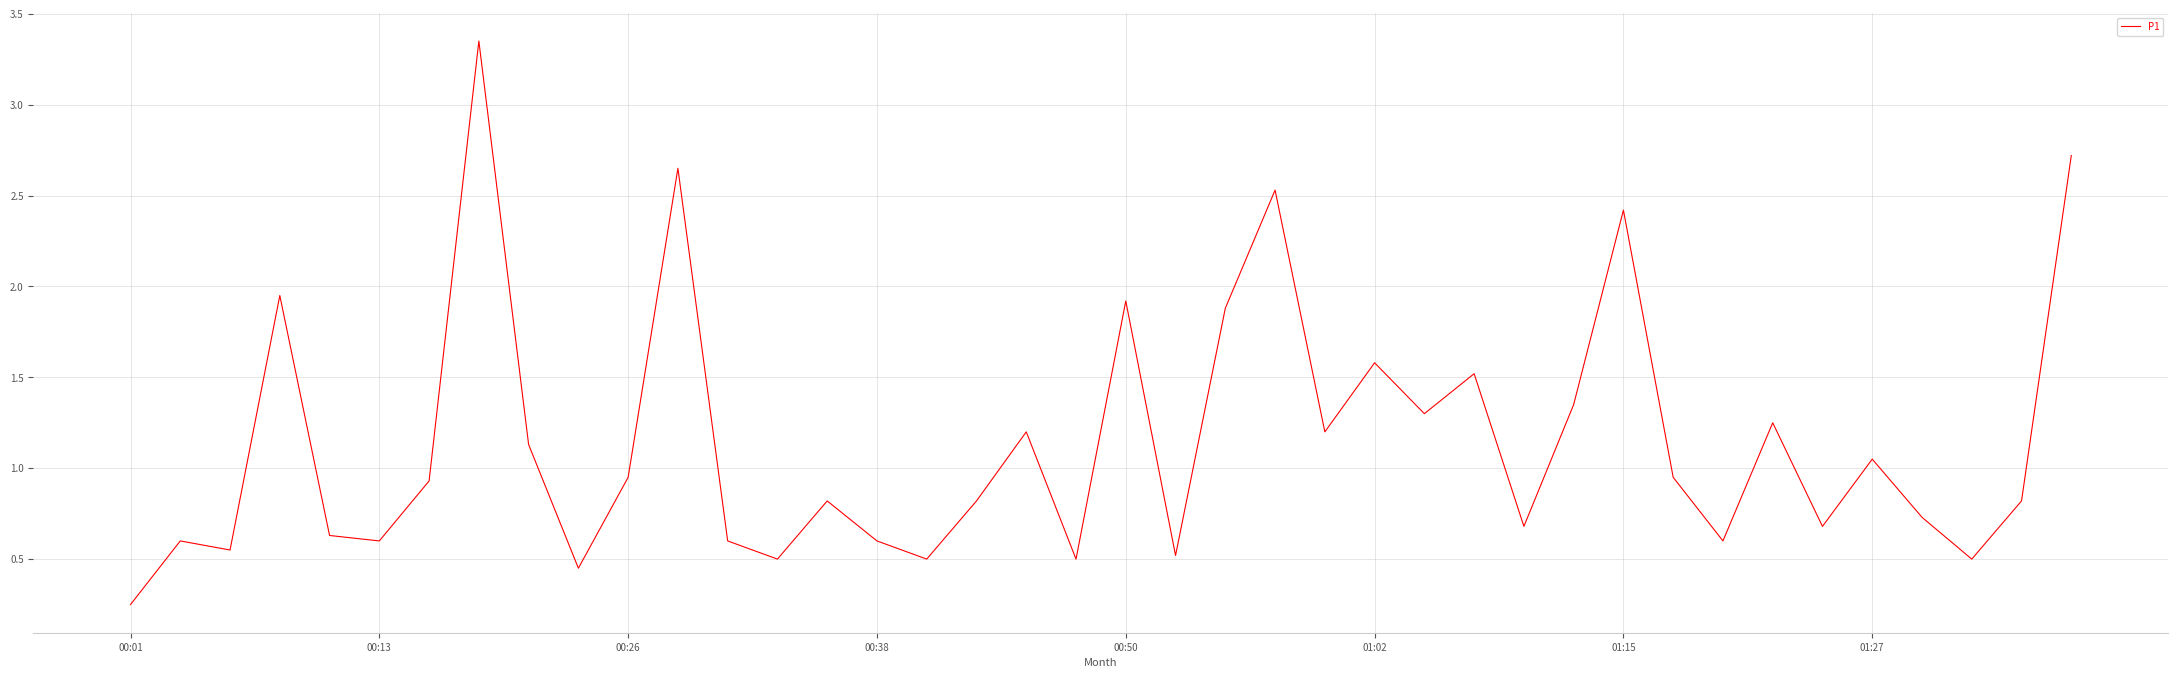

What is the difference between the maximum and minimum values?

3.1